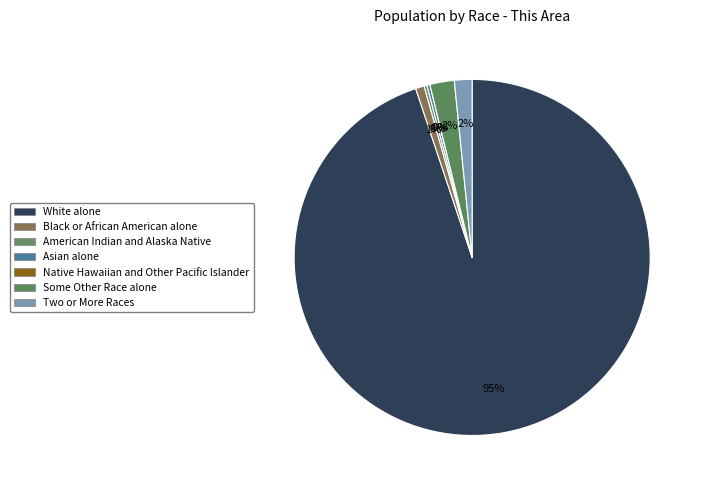

Does any single category account for the majority?

Yes